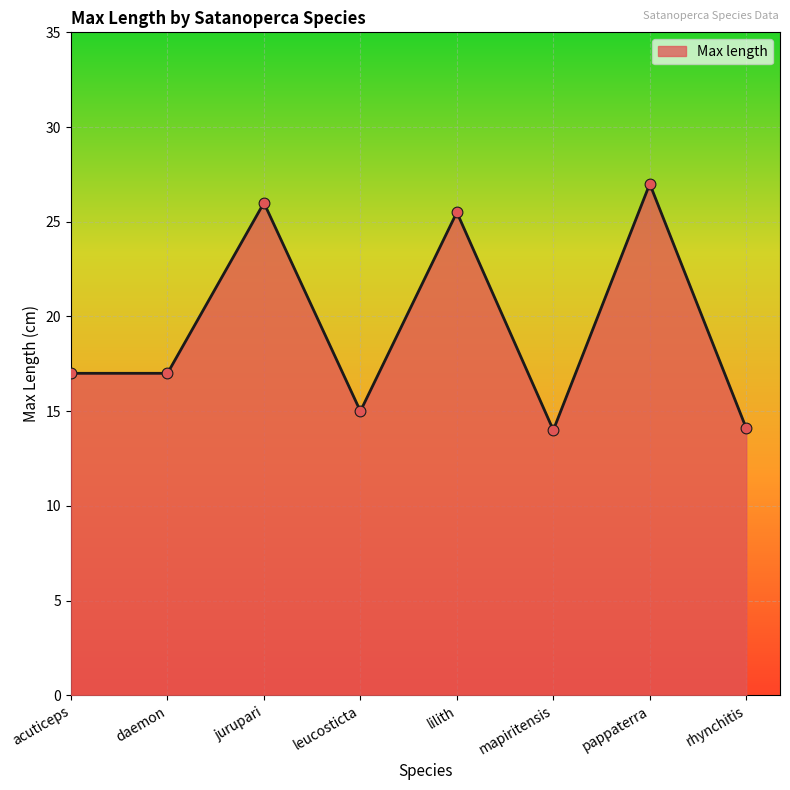

Approximately how many times larger is the value at lilith compared to jurupari?

1.0